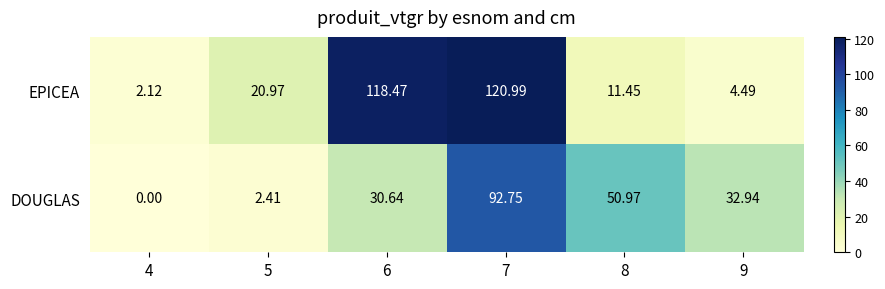

How many distinct data groups are displayed?

2